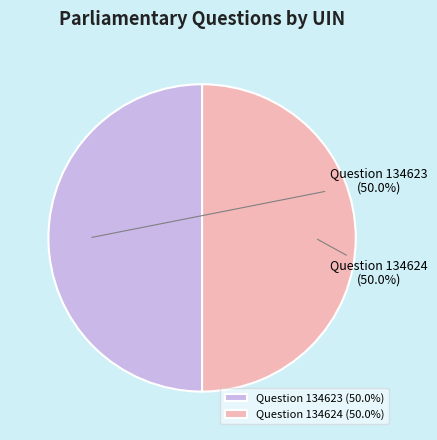

Do Question 134623 and Question 134624 together represent more than half of the pie?

Yes